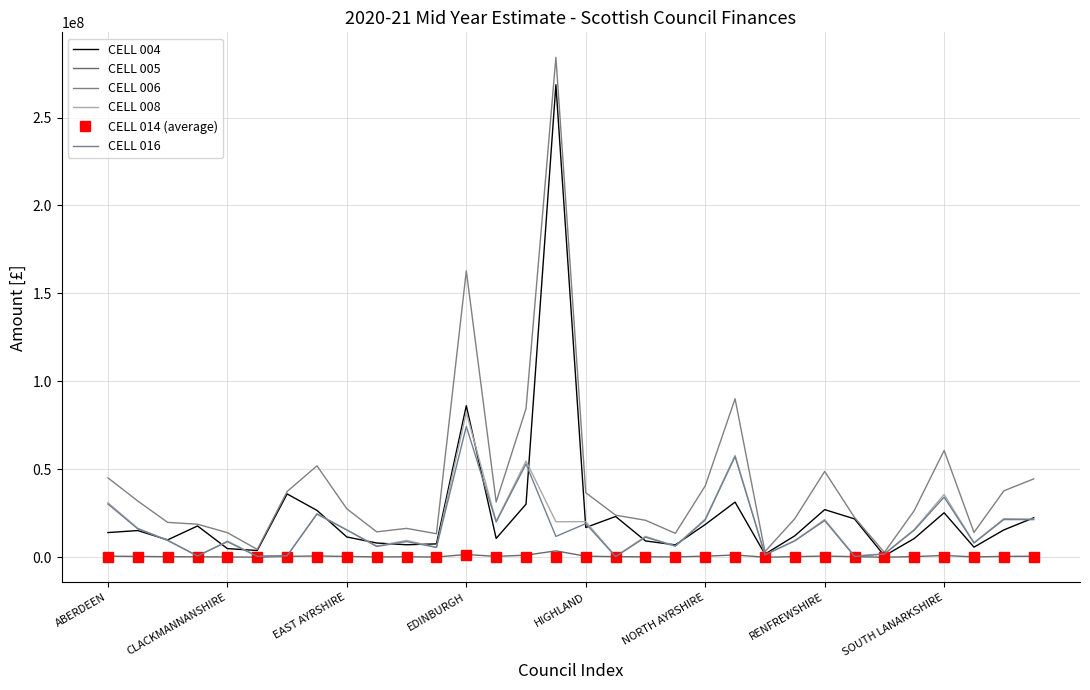

Which series has the largest total across all categories?

CELL 006